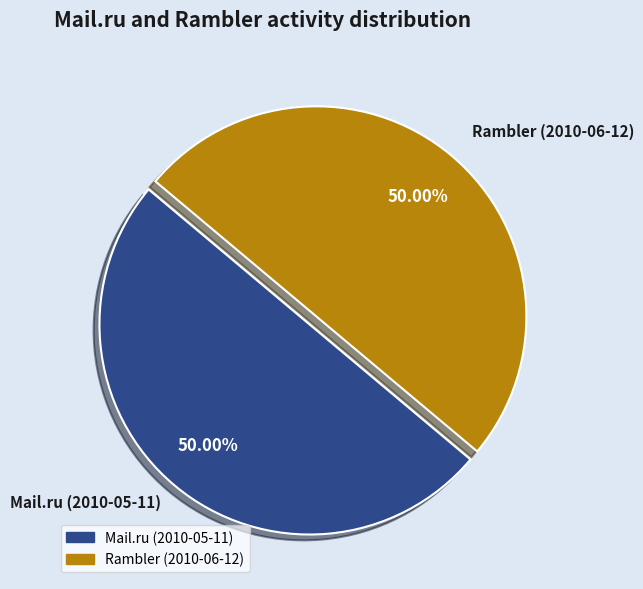

How many slices are in this pie chart?

2